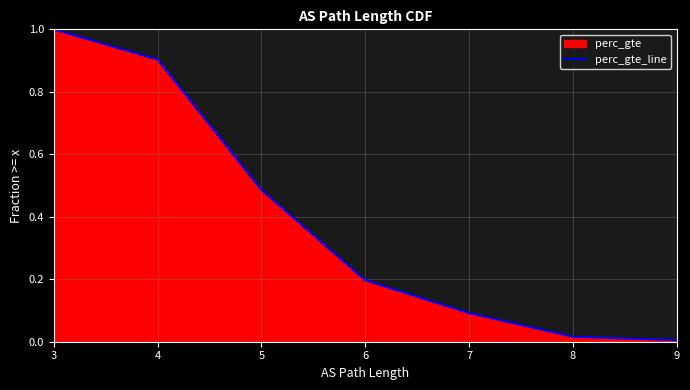

Does the chart have visible grid lines?

Yes